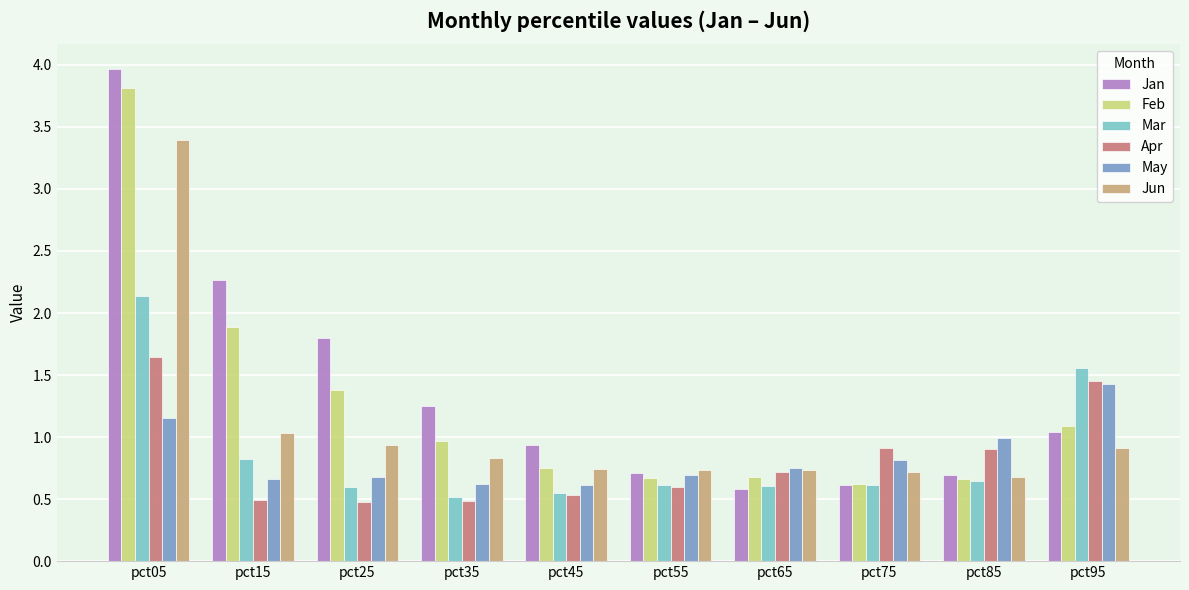

What is the spread (max minus min) of values at pct85?

0.3